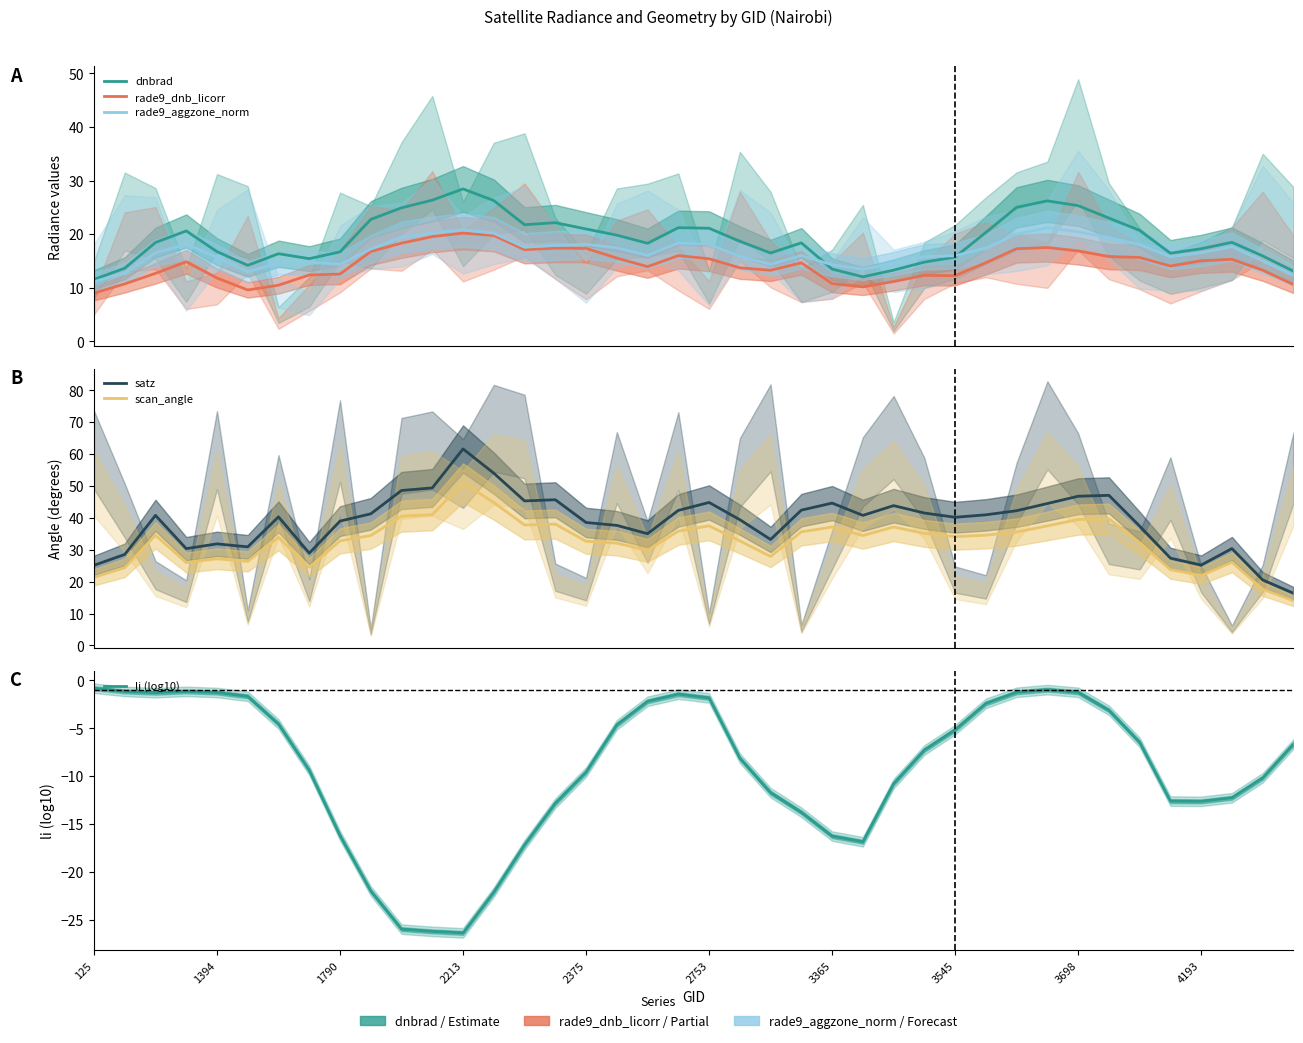

At 30, list the series in order from largest to smallest.

satz, scan_angle, dnbrad, rade9_aggzone_norm, rade9_dnb_licorr, li (log10)